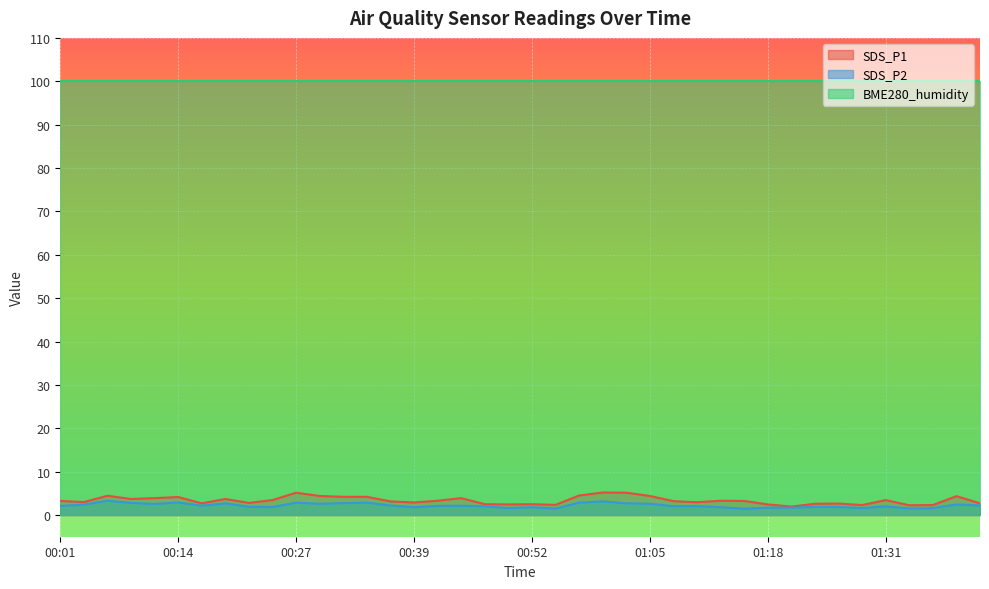

What is the maximum value for SDS_P2?

3.3